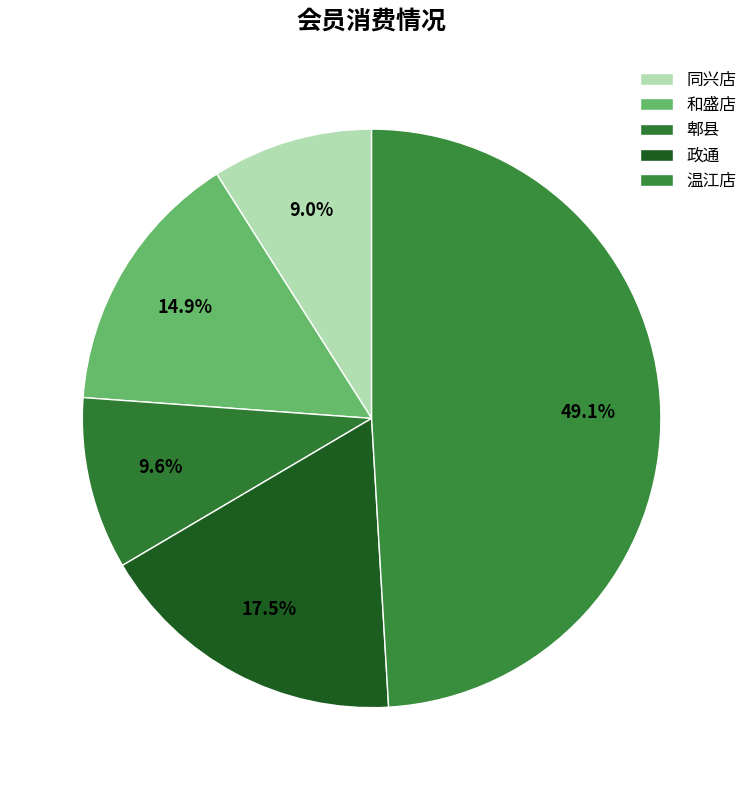

Does 和盛店 represent more than half of the total?

No